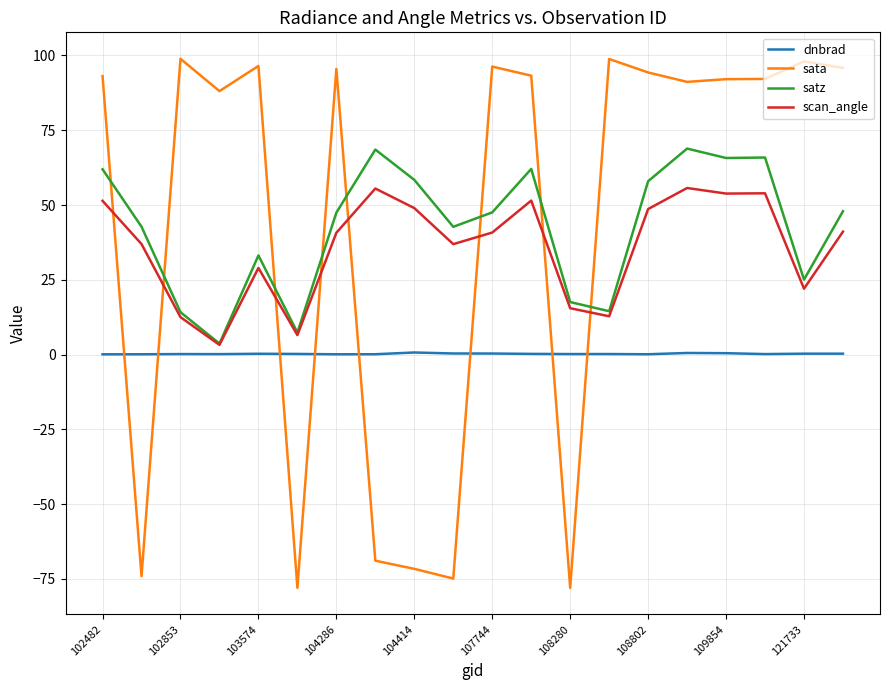

What are all the series names shown in the legend?

dnbrad, sata, satz, scan_angle